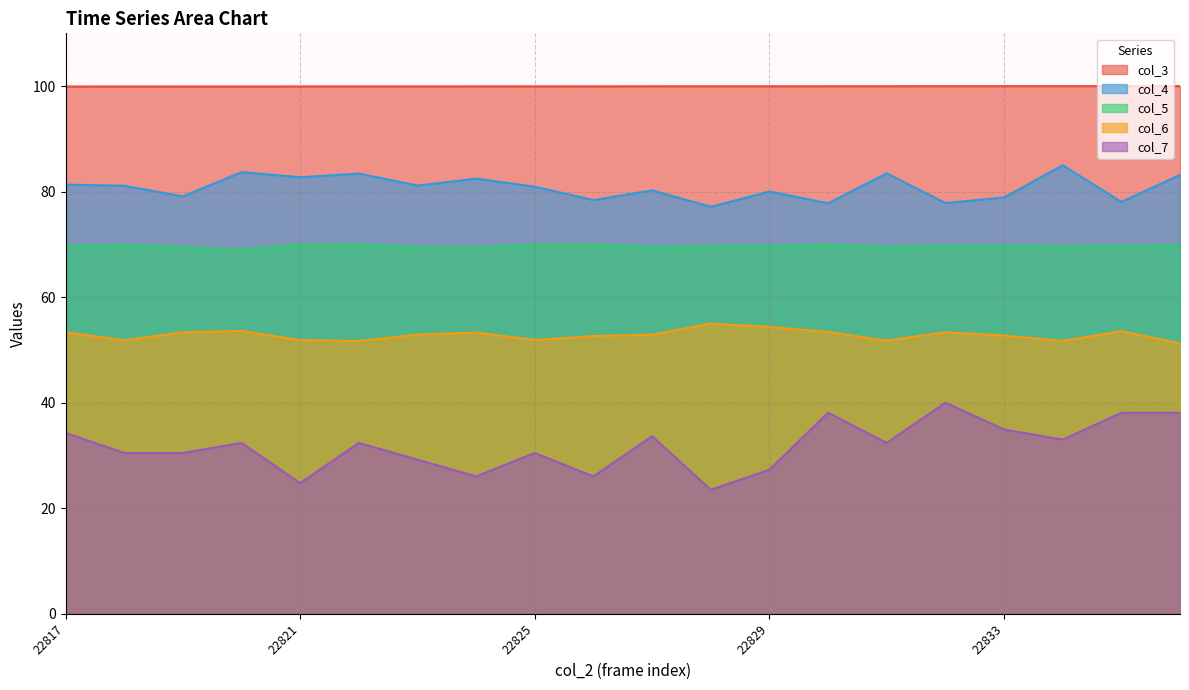

Rank the categories by col_6 value from lowest to highest.

22836, 22822, 22834, 22831, 22818, 22821, 22825, 22826, 22833, 22827, 22823, 22824, 22817, 22819, 22832, 22830, 22835, 22820, 22829, 22828